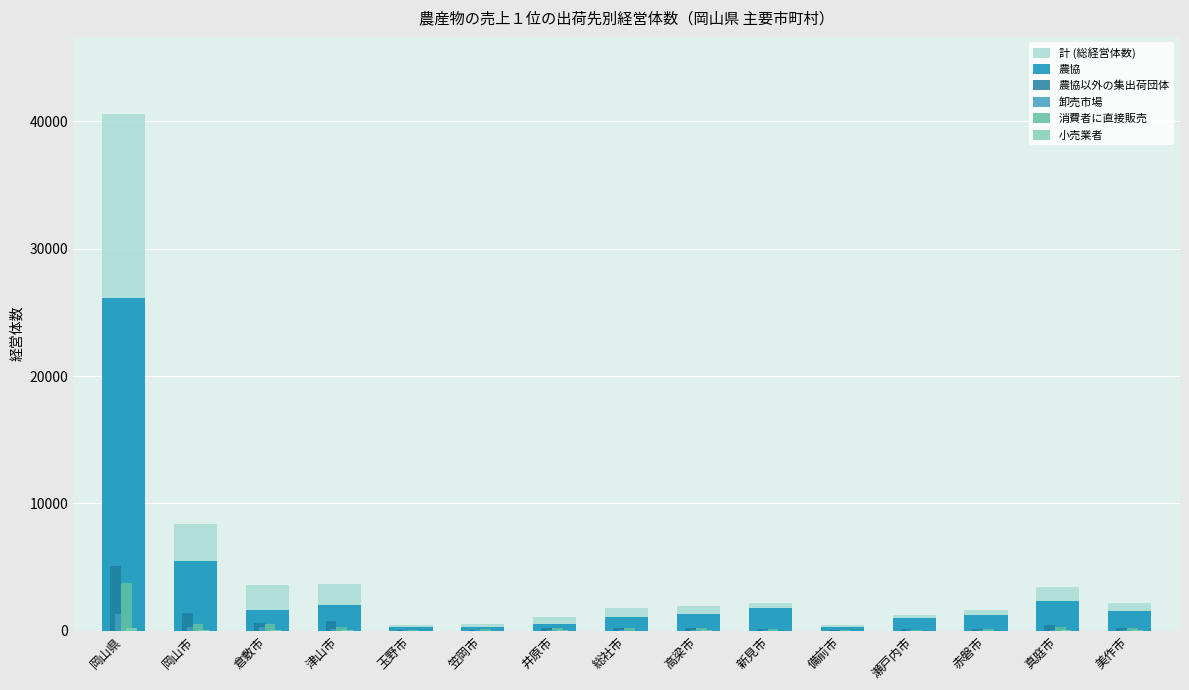

How many data points does each series have?

15